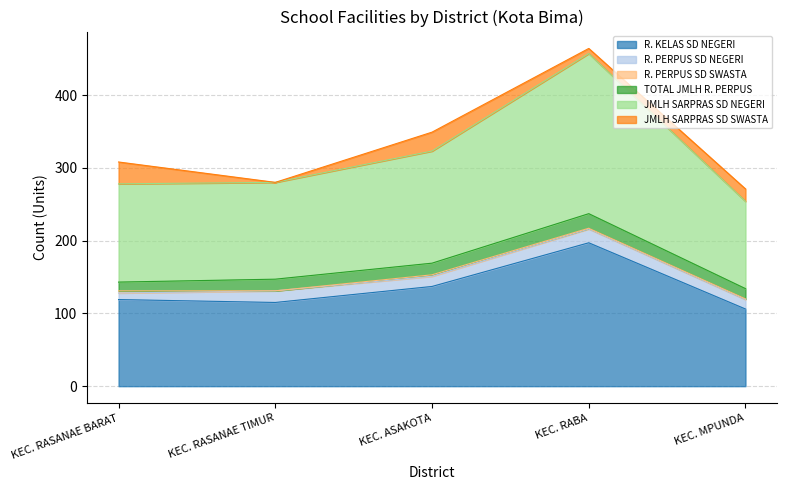

What are all the series names shown in the legend?

R. KELAS SD NEGERI, R. PERPUS SD NEGERI, R. PERPUS SD SWASTA, TOTAL JMLH R. PERPUS, JMLH SARPRAS SD NEGERI, JMLH SARPRAS SD SWASTA